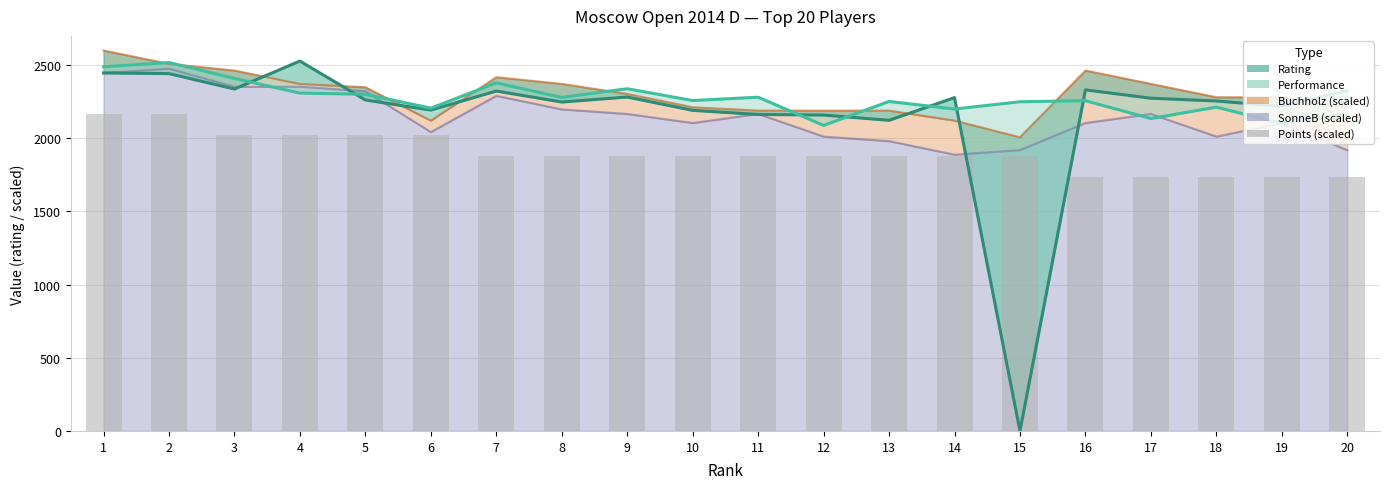

True or false: the data shows 3375.2 at 6.

False